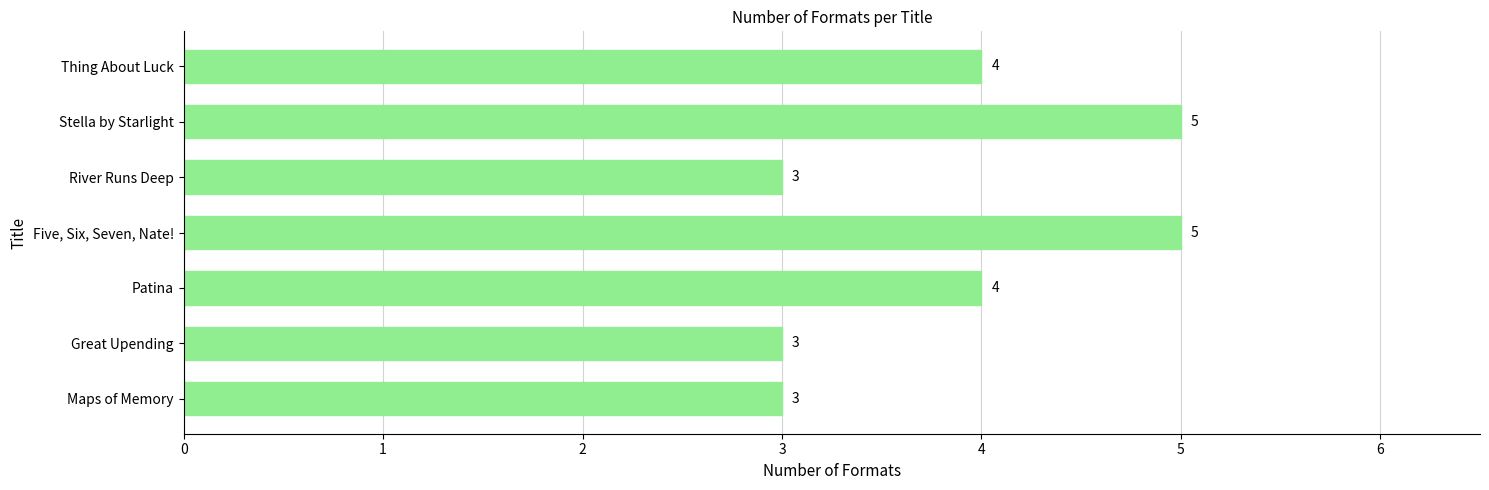

What is the difference between the maximum and minimum values?

2